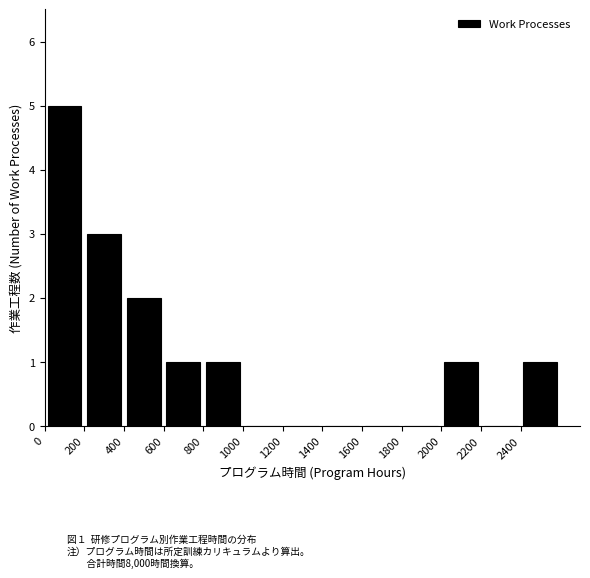

Over which range of the x-axis is the bar tallest?

0 to 200